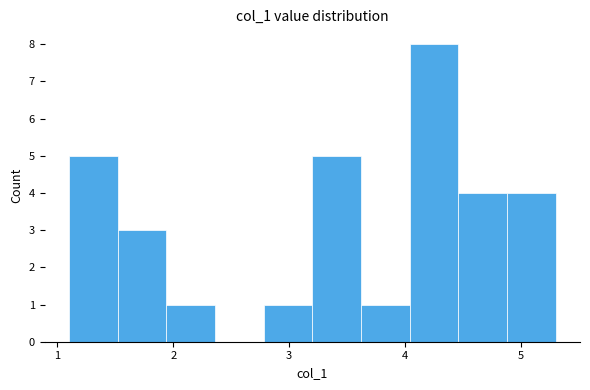

Which range on the x-axis has the tallest bar?

4.04 to 4.46